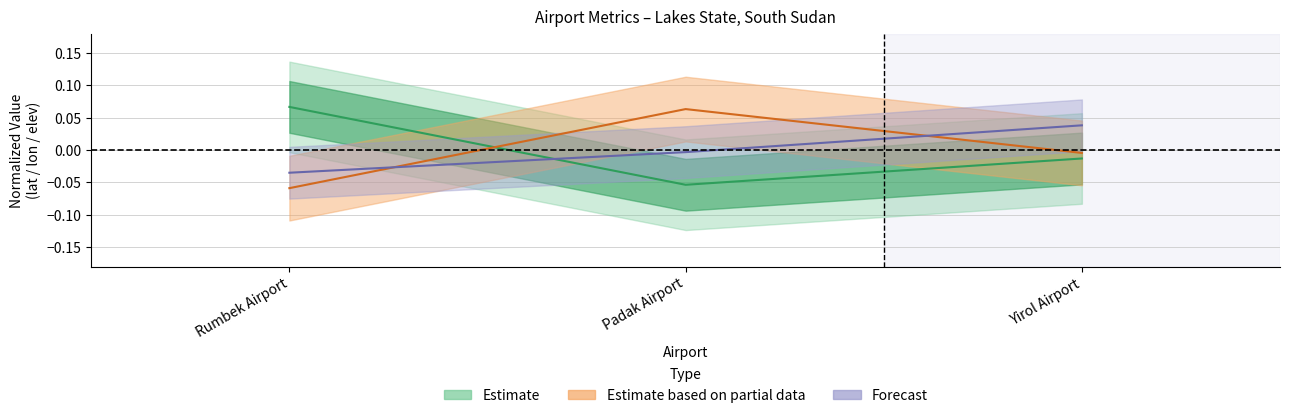

At which category is the sum across all series the highest?

Yirol Airport